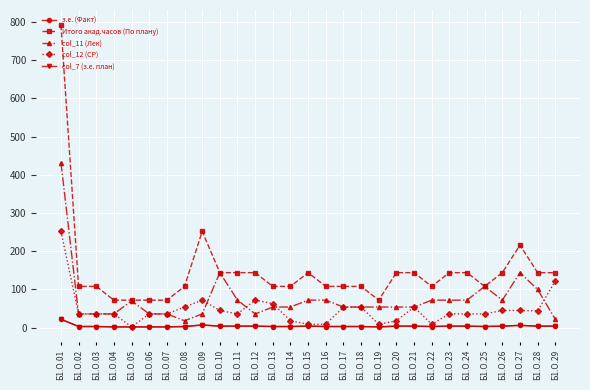

What is the difference between the col_12 (СР) values at Б1.О.08 and Б1.О.24?

18